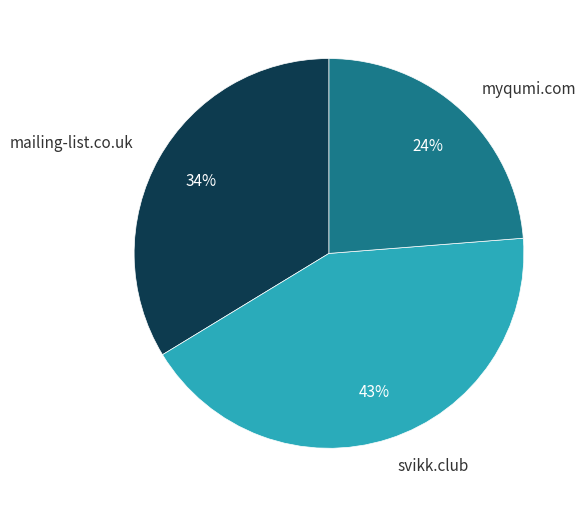

To the nearest percent, what is the average slice percentage?

33%